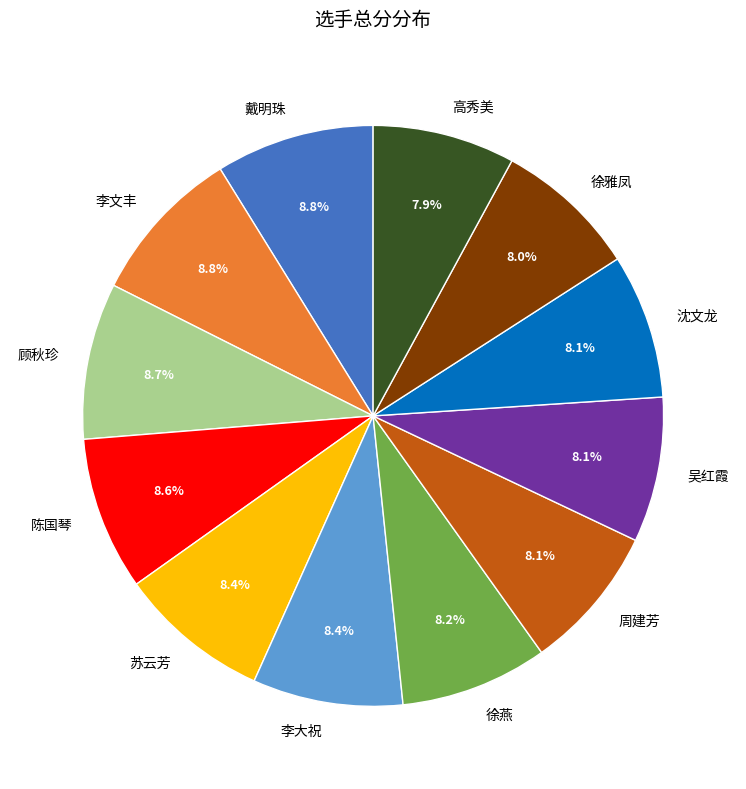

To the nearest percent, what portion does 陈国琴 represent?

9%